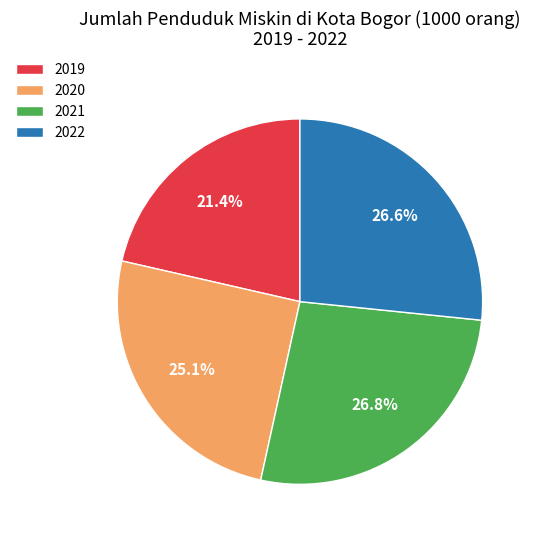

Which slice is the smallest?

2019